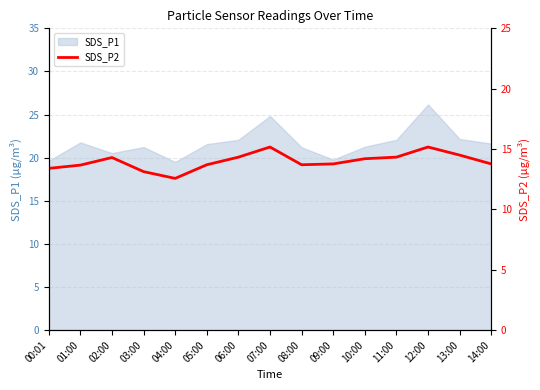

What is the label of the 10th point from the right?

05:00